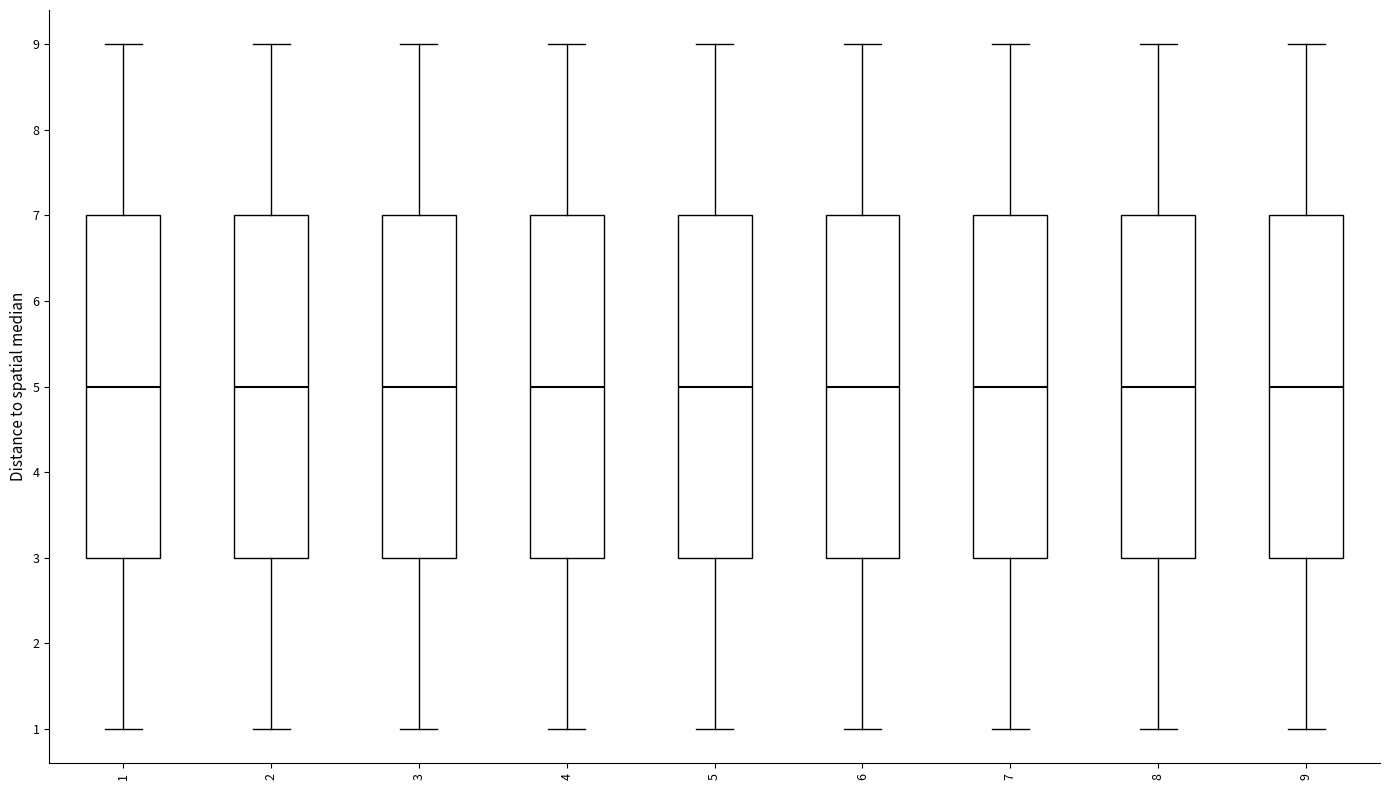

Reading left to right, read every box against the y-axis: the position of its median line, the range the box covers, and the ends of its whiskers. The values are not printed on the chart, so give them approximately, as read against the axis.

1: median 5, box 3 to 7, whiskers 1 to 9
2: median 5, box 3 to 7, whiskers 1 to 9
3: median 5, box 3 to 7, whiskers 1 to 9
4: median 5, box 3 to 7, whiskers 1 to 9
5: median 5, box 3 to 7, whiskers 1 to 9
6: median 5, box 3 to 7, whiskers 1 to 9
7: median 5, box 3 to 7, whiskers 1 to 9
8: median 5, box 3 to 7, whiskers 1 to 9
9: median 5, box 3 to 7, whiskers 1 to 9